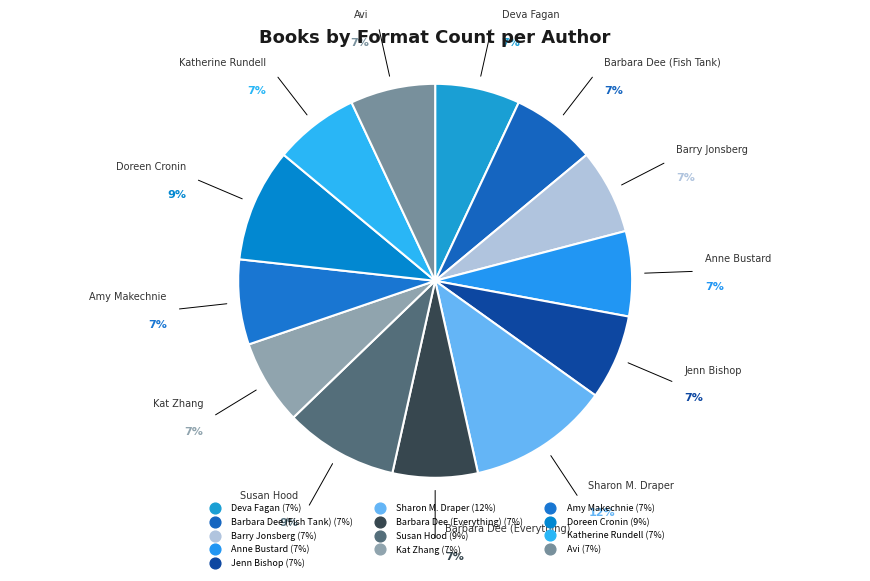

How many slices are in this pie chart?

13